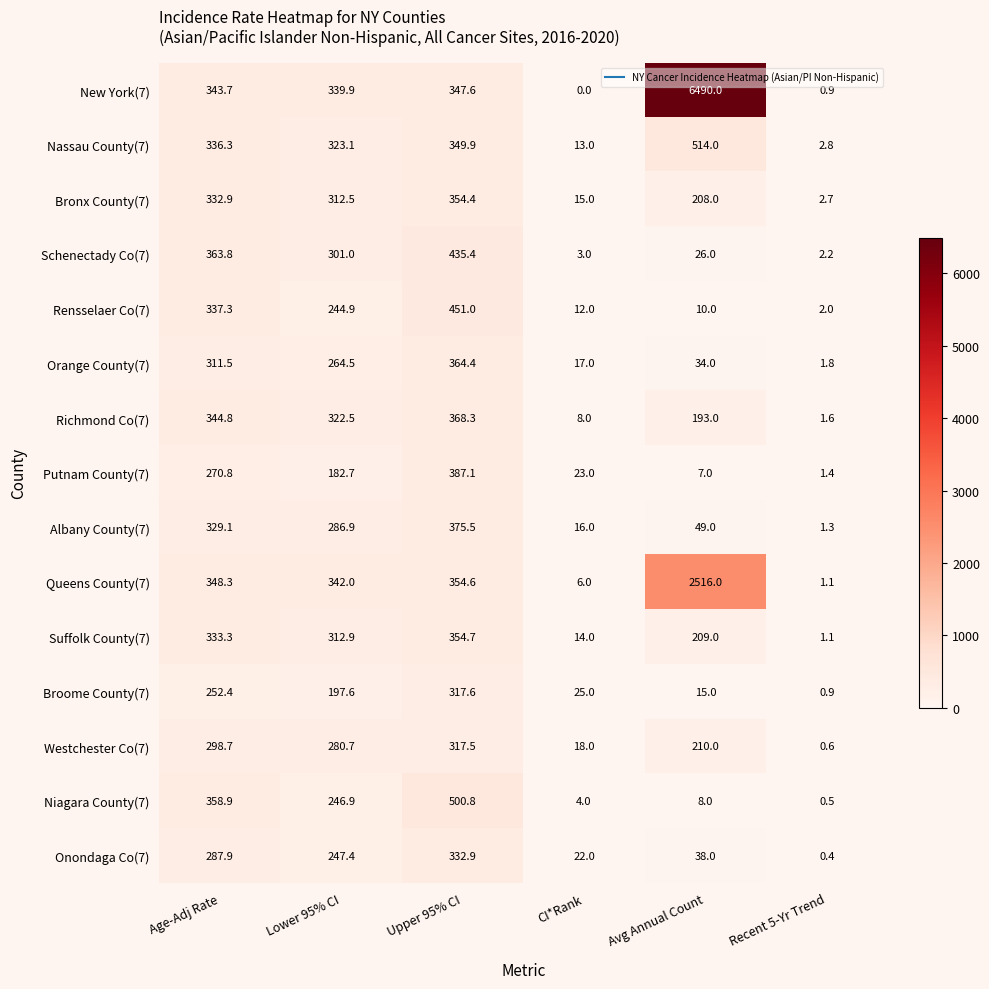

Is it true that Suffolk County(7) equals 22.9 at CI*Rank?

False